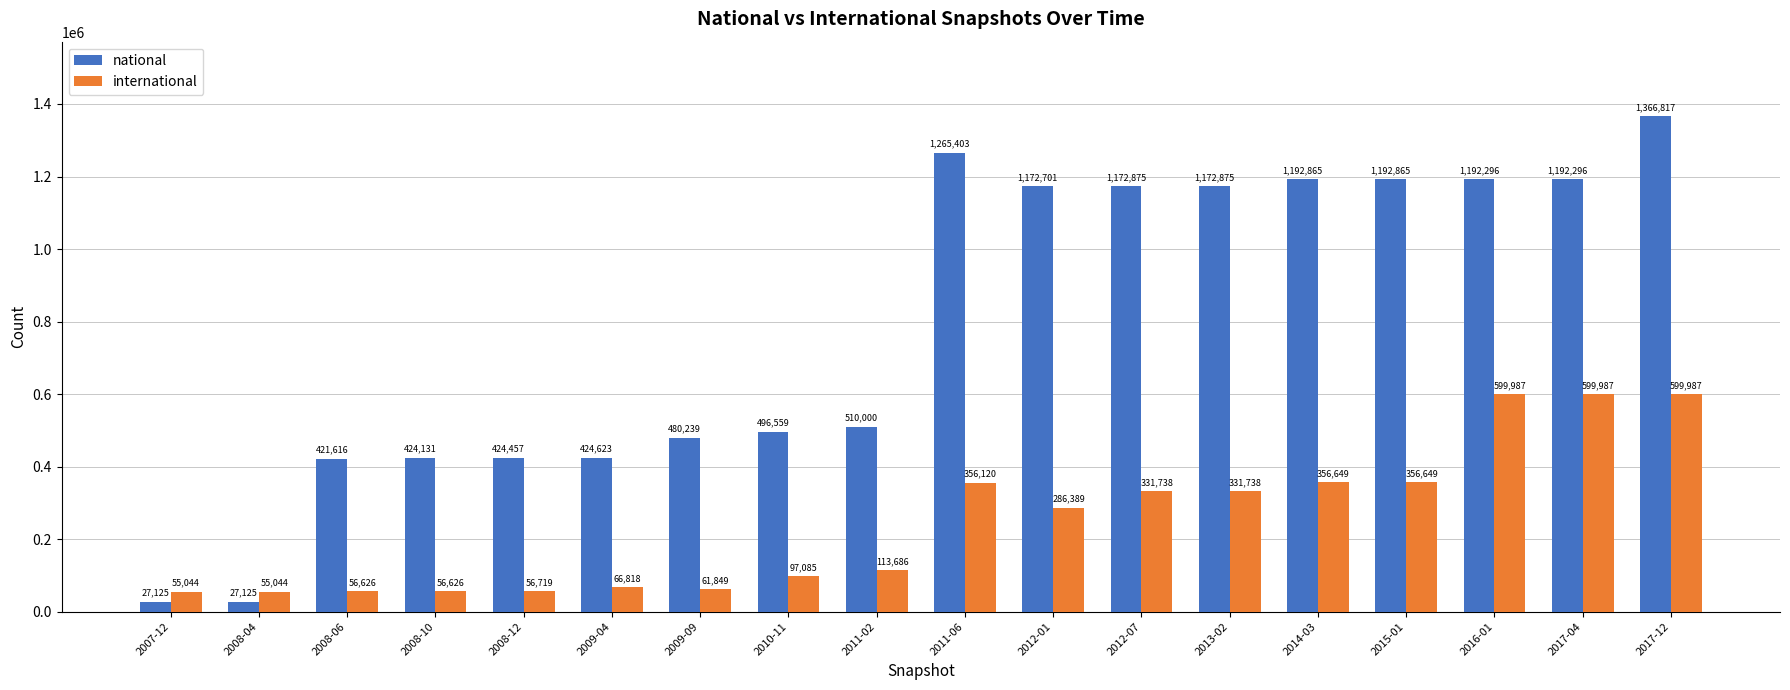

What is the minimum value shown in the chart?

27125